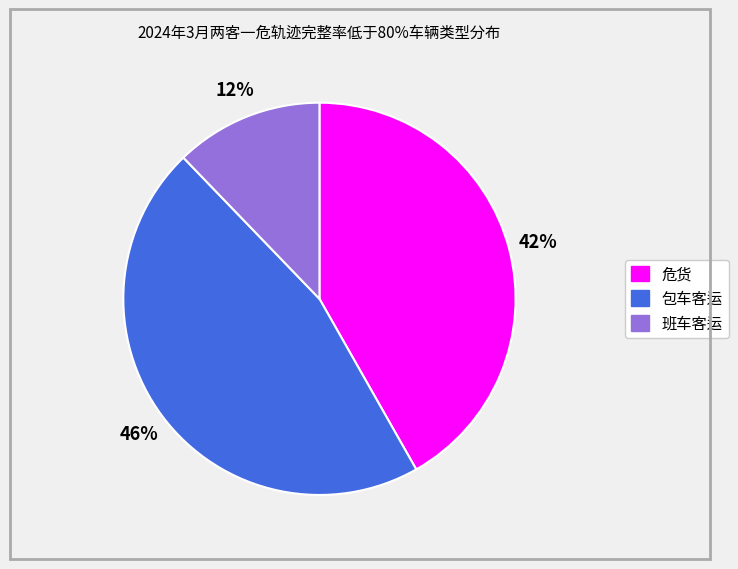

Does any single category account for the majority?

No